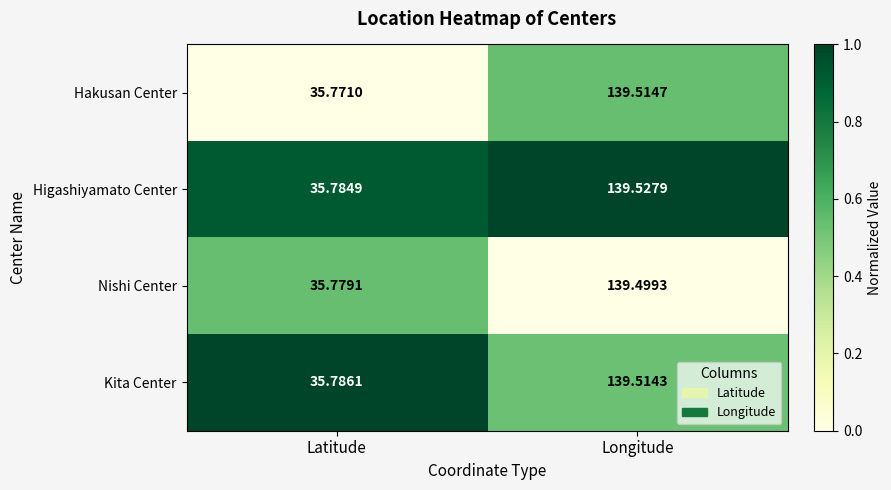

At which category does the chart reach its peak across all series?

Longitude